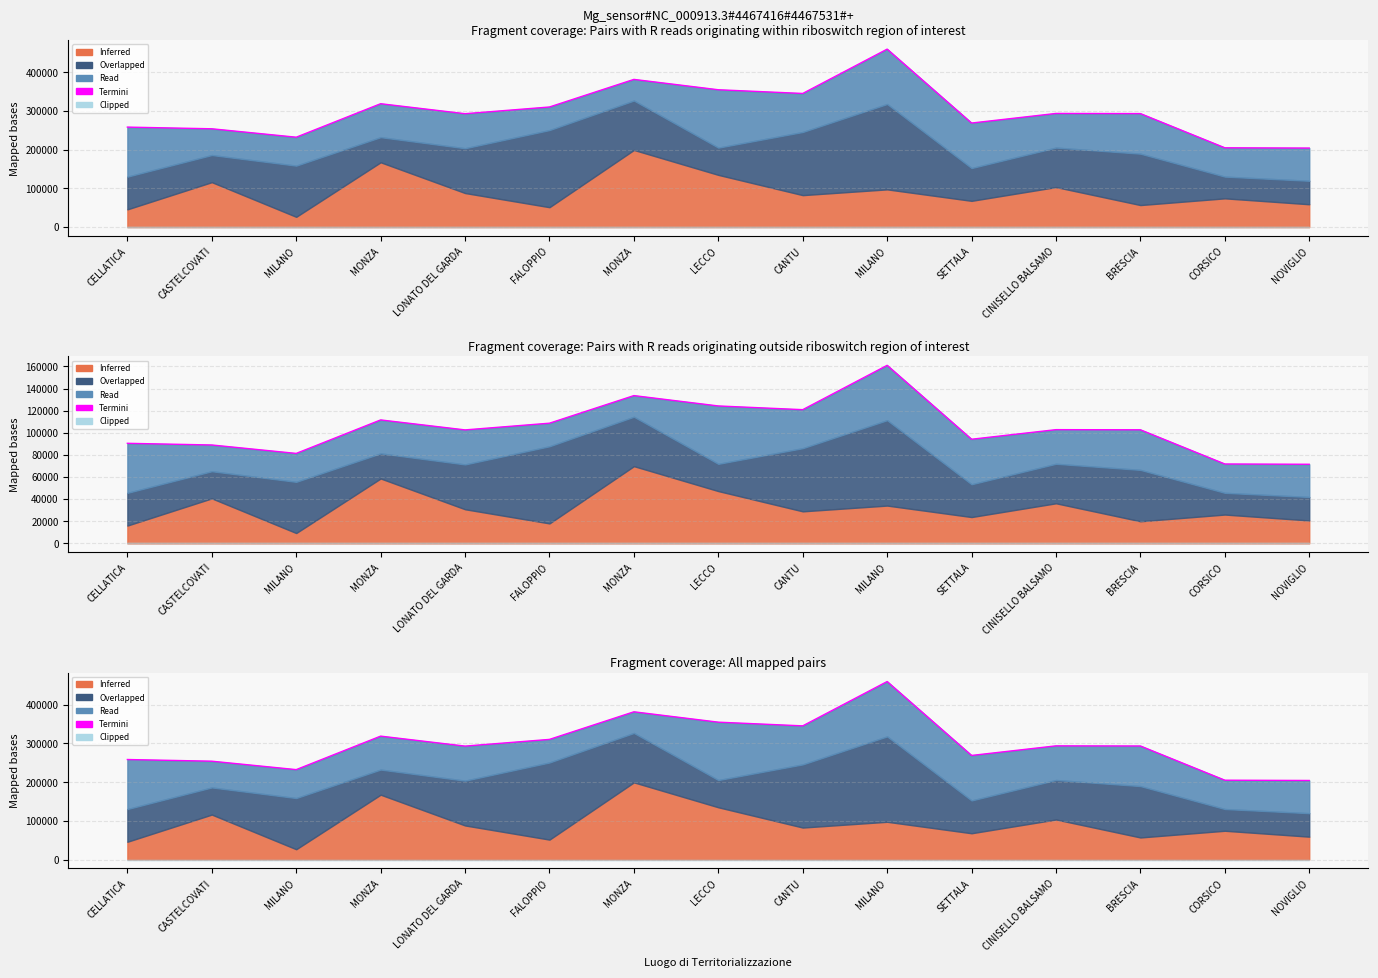

Rank the categories by value from lowest to highest.

NOVIGLIO, CORSICO, MILANO, CASTELCOVATI, CELLATICA, SETTALA, LONATO DEL GARDA, BRESCIA, CINISELLO BALSAMO, FALOPPIO, MONZA, CANTU, LECCO, MONZA, MILANO